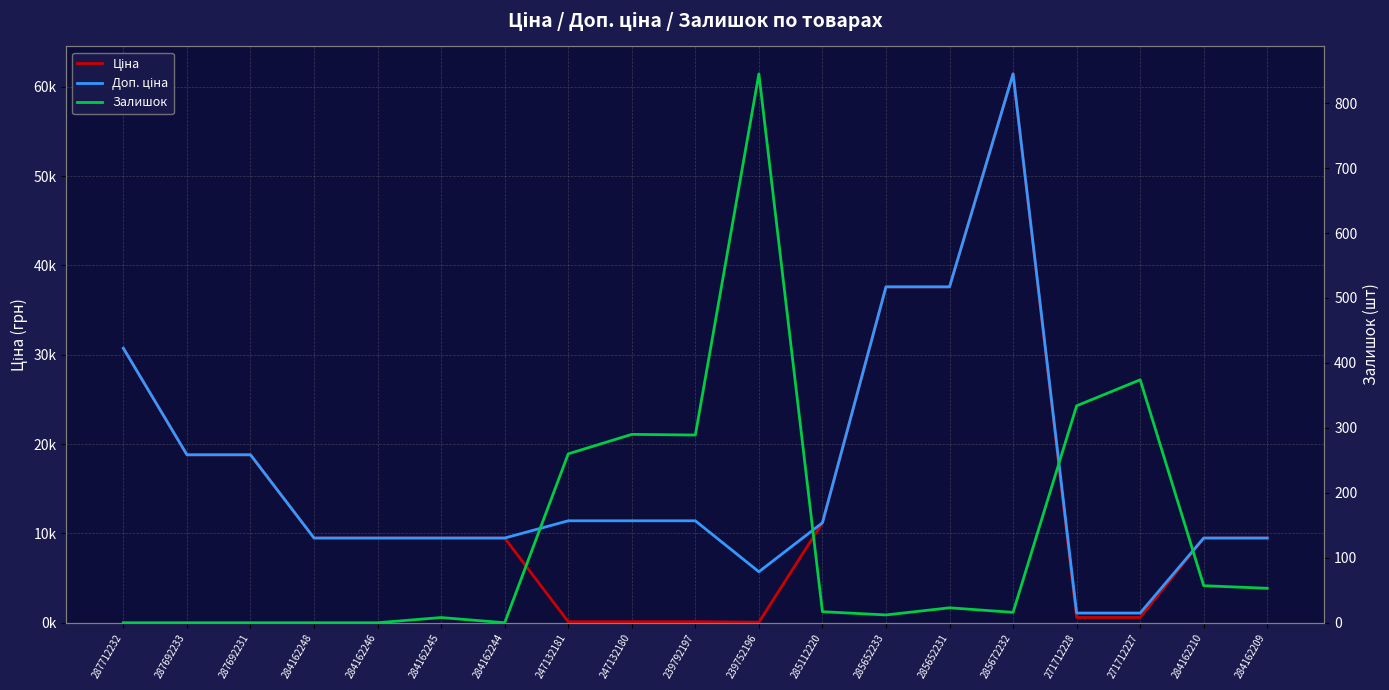

List the series in order of their peak value, highest first.

Ціна, Доп. ціна, Залишок